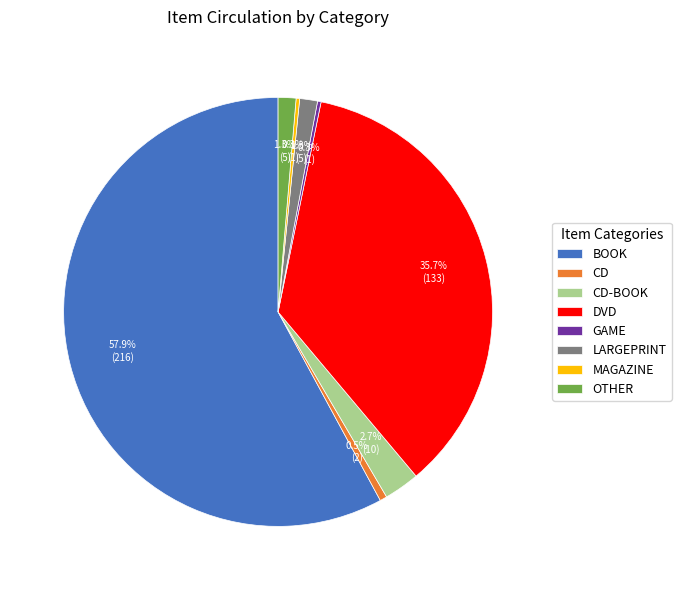

Which slice represents more than half of the pie?

BOOK